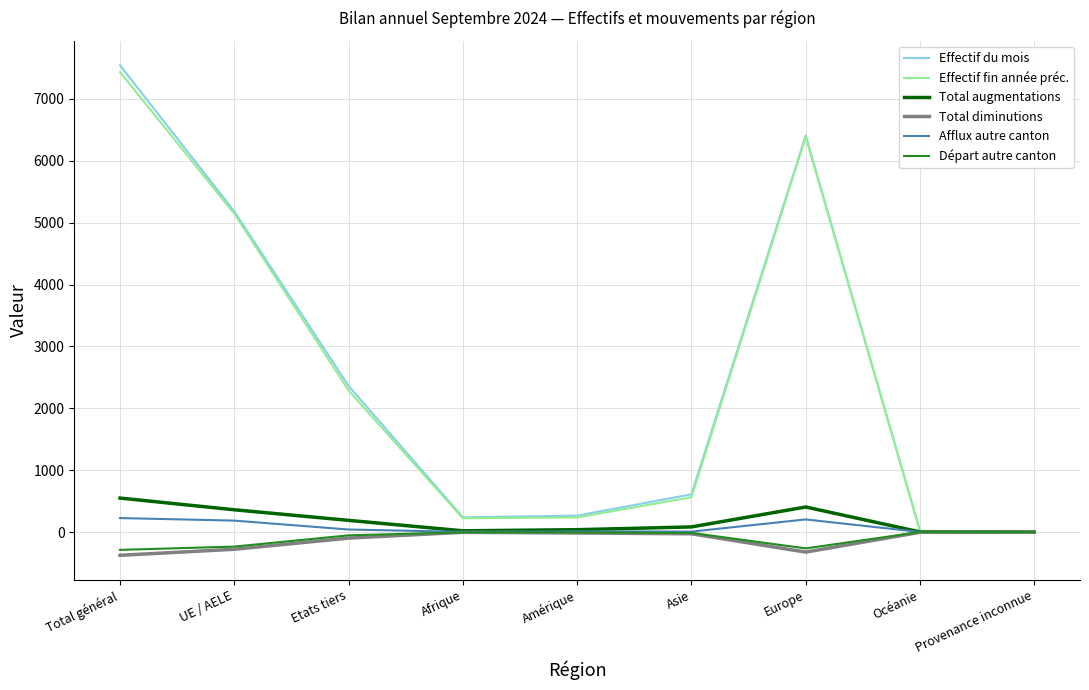

What is the difference between the highest and lowest values at Europe?

6731